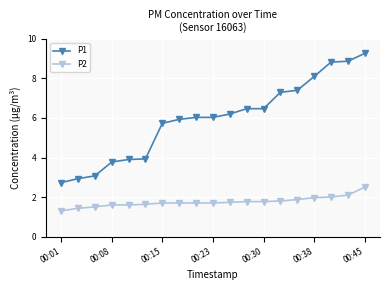

Which series has the largest range (max minus min)?

P1